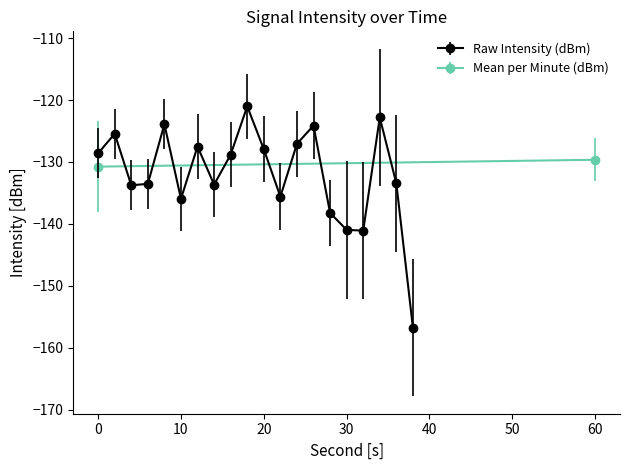

Is this an area chart (filled region under the line)?

No